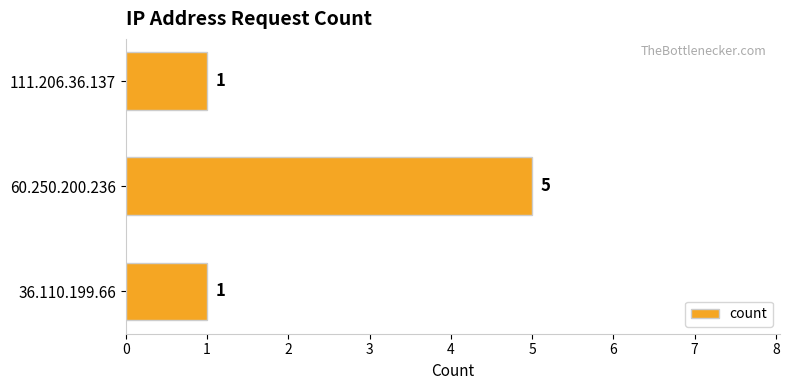

Between 60.250.200.236 and 36.110.199.66, which is larger?

60.250.200.236